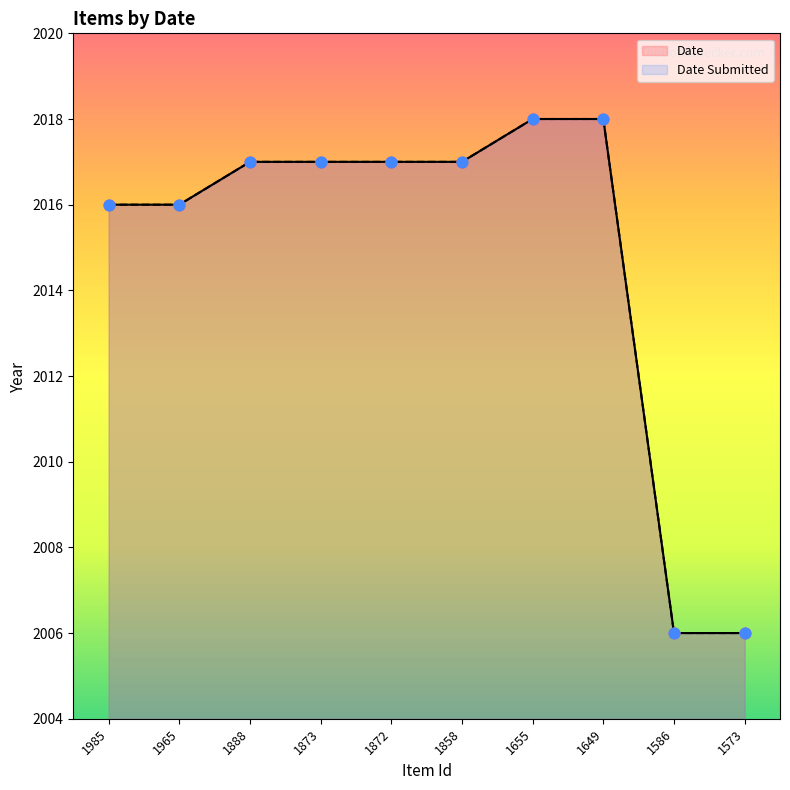

Which series reaches the maximum Y coordinate?

Date Submitted